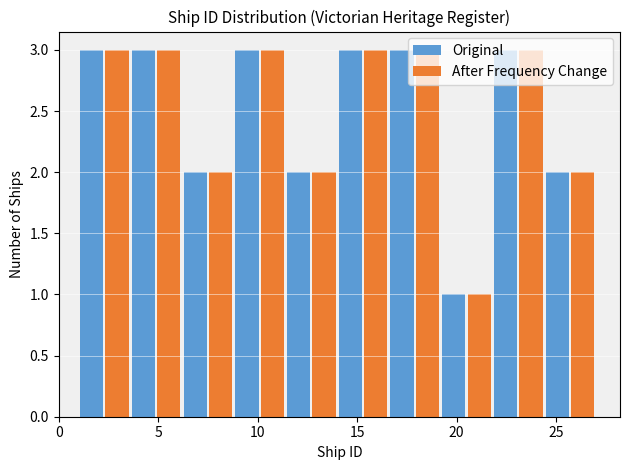

Reading left to right, transcribe this chart: for each range on the x-axis, give the height of each series' bar. Neither the bar edges nor the heights are printed on the chart, so give them approximately, as read against the axes.

1.0 to 3.6: Original=3	After Frequency Change=3
3.6 to 6.2: Original=3	After Frequency Change=3
6.2 to 8.8: Original=2	After Frequency Change=2
8.8 to 11.4: Original=3	After Frequency Change=3
11.4 to 14.0: Original=2	After Frequency Change=2
14.0 to 16.6: Original=3	After Frequency Change=3
16.6 to 19.2: Original=3	After Frequency Change=3
19.2 to 21.8: Original=1	After Frequency Change=1
21.8 to 24.4: Original=3	After Frequency Change=3
24.4 to 27.0: Original=2	After Frequency Change=2